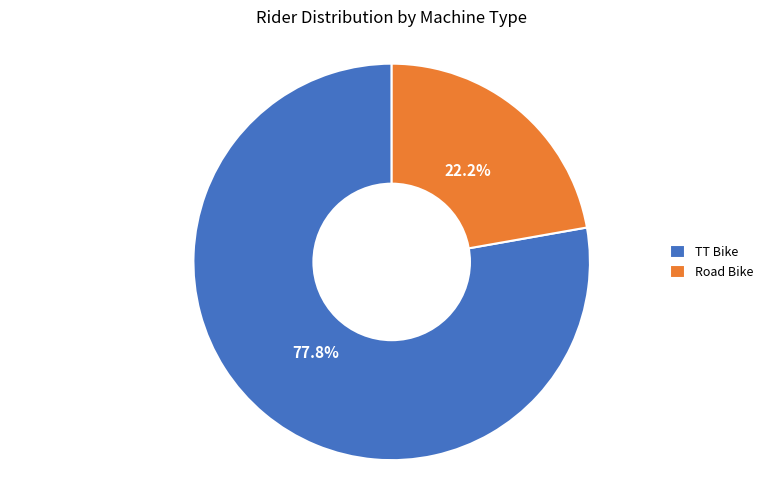

Which category has the smallest portion of the pie?

Road Bike